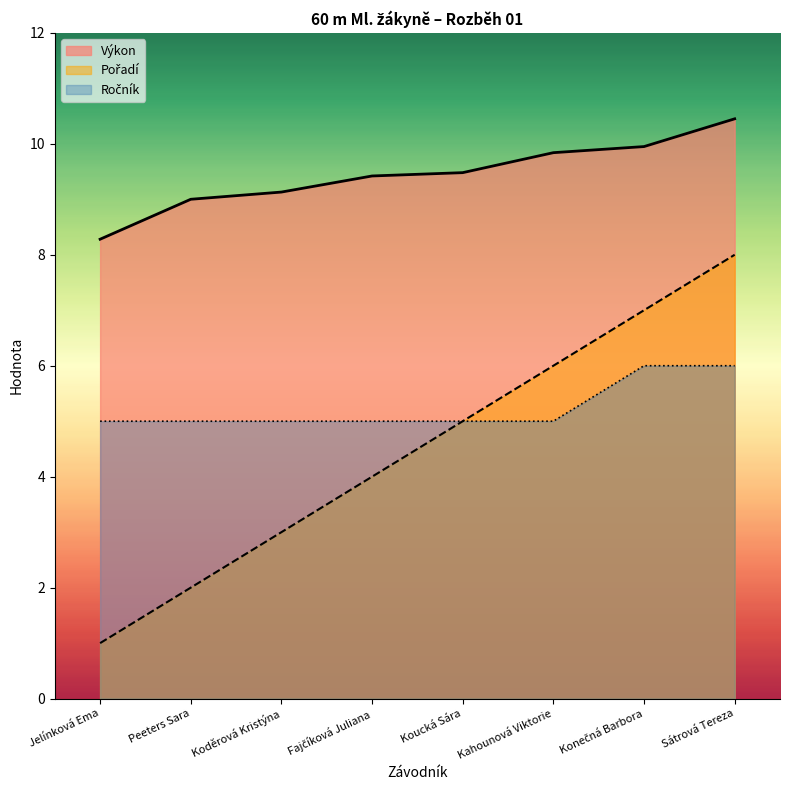

What is the maximum value for Výkon?

10.4